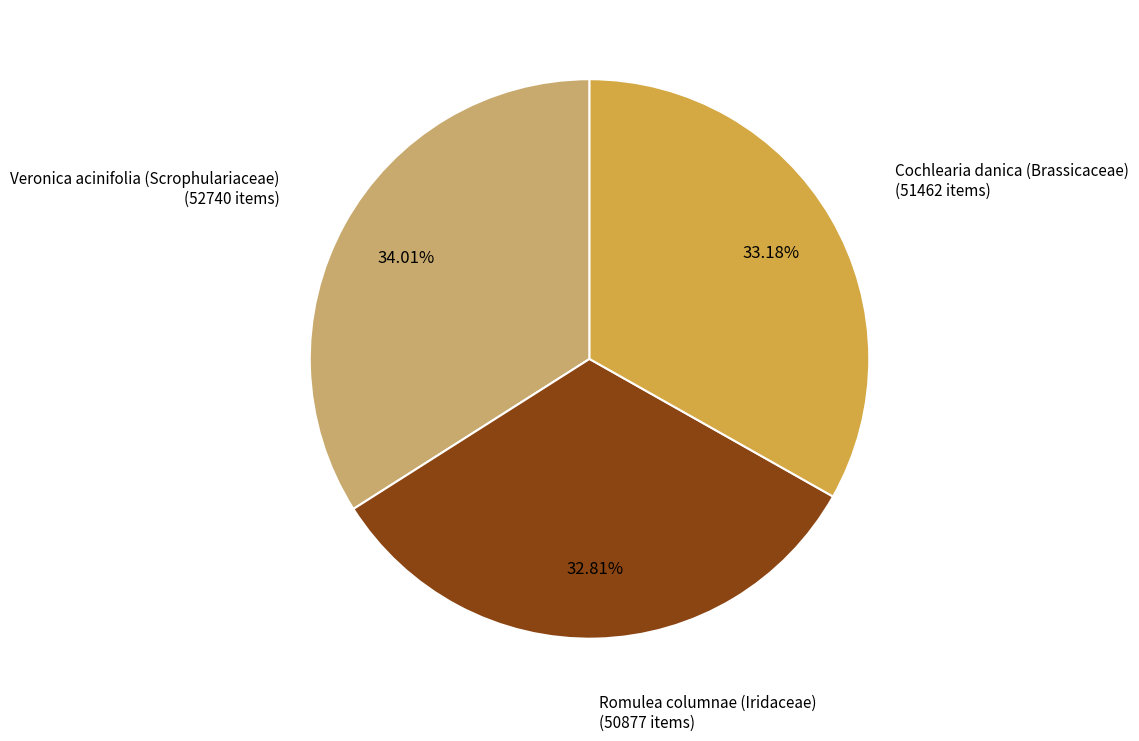

Is there any slice that represents more than half of the pie?

No